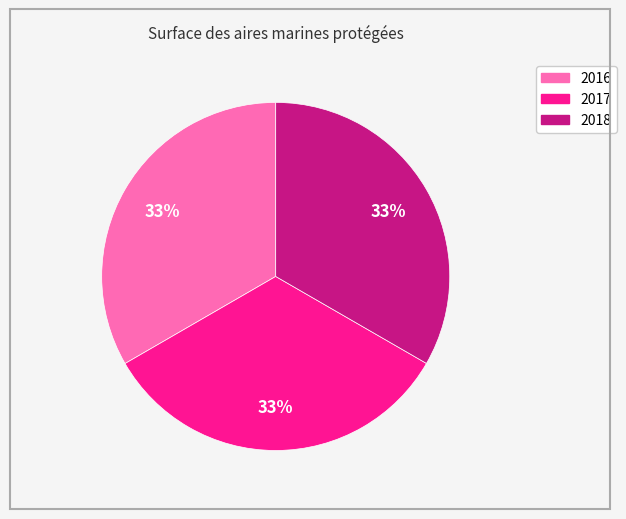

To the nearest percent, what portion does 2017 represent?

33%